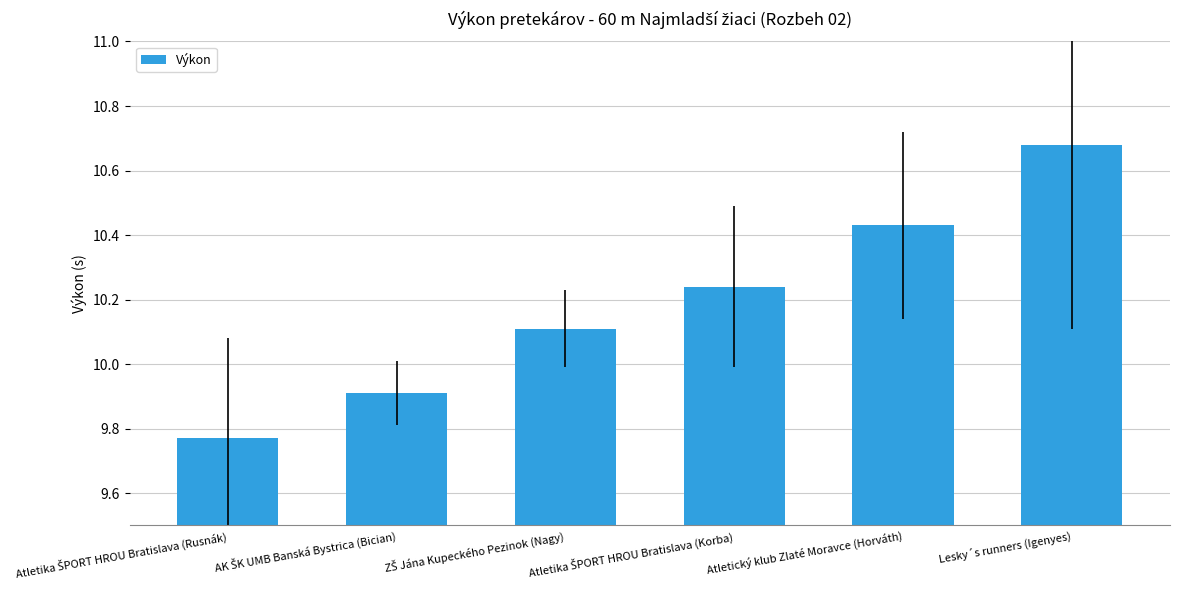

How many data points are less than 10?

2